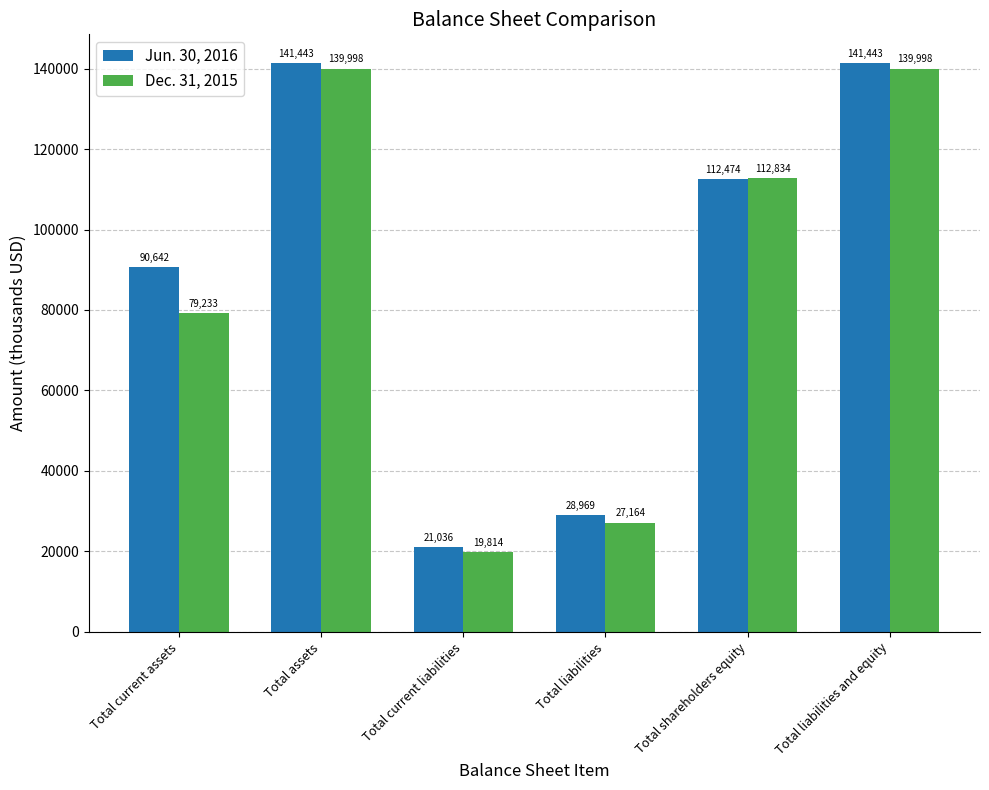

Between Total shareholders equity and Total liabilities and equity, which series saw the biggest shift?

Jun. 30, 2016